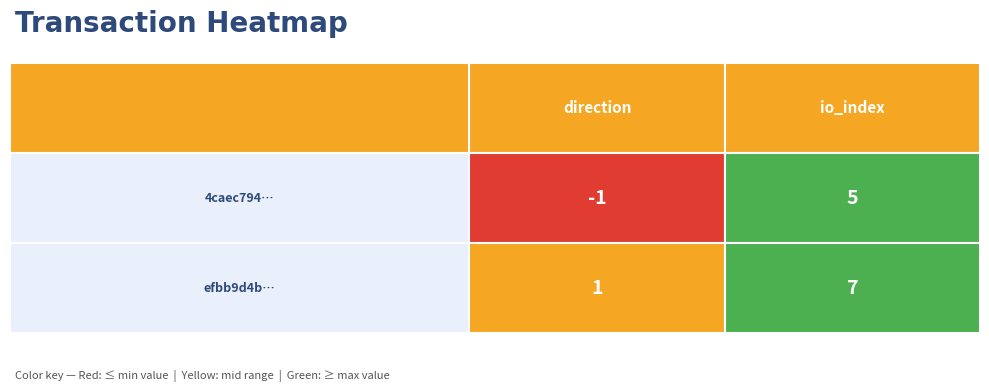

What is the difference between the 4caec79489147aa8530b55ce522c6918f9e7527 values at 0 and 1?

6